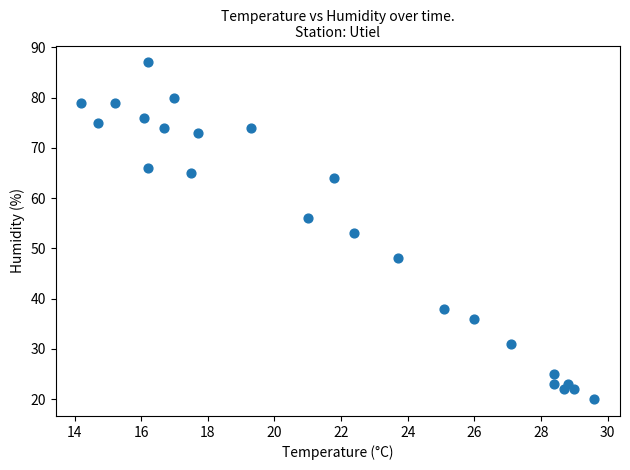

What is the range of Y values (max minus min)?

67